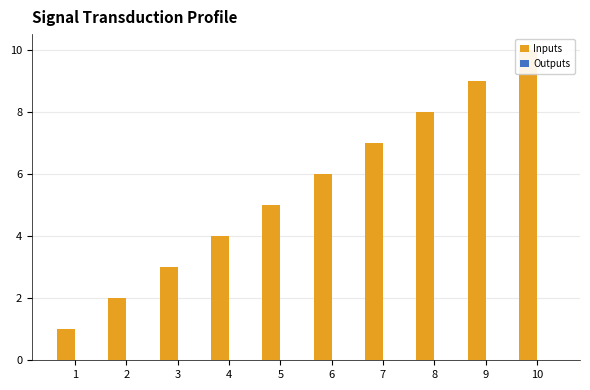

List the series in order of their peak value, highest first.

Inputs, Outputs